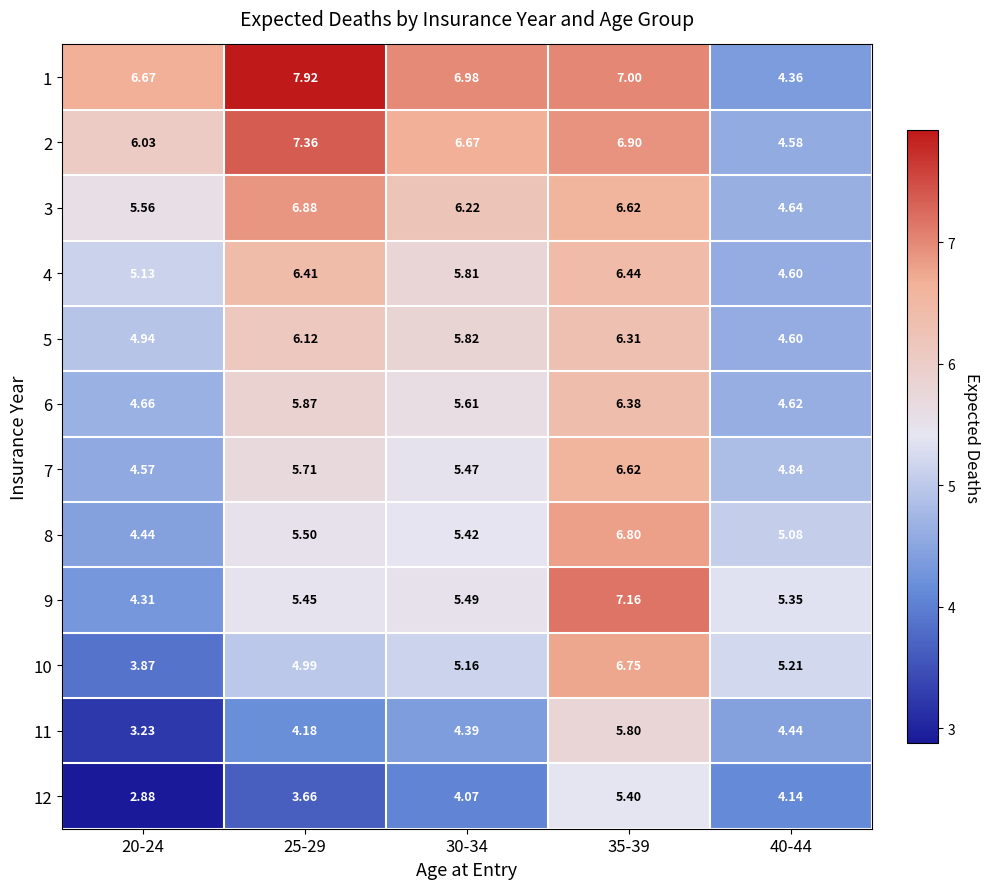

At how many categories does at least one series exceed 6?

4